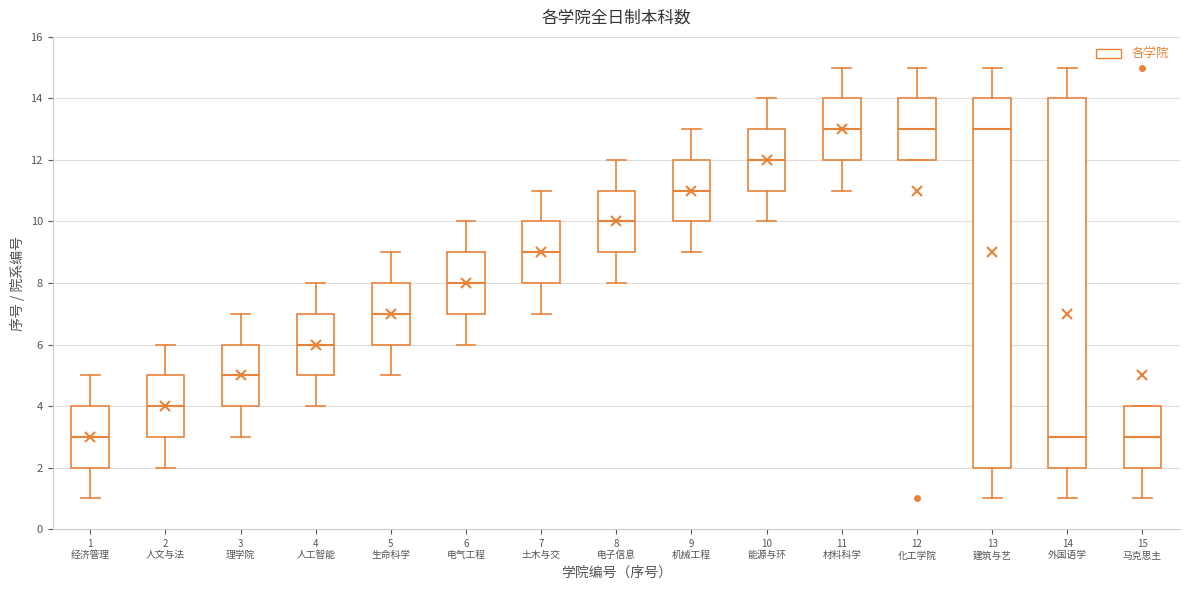

Reading left to right, transcribe this box plot: for each box, give where its median line is, the range the box spans, and where its two whiskers end, as read against the y-axis. The values are not printed on the chart, so give them approximately, as read against the axis.

1 经济管理: median 3, box 2 to 4, whiskers 1 to 5
2 人文与法: median 4, box 3 to 5, whiskers 2 to 6
3 理学院: median 5, box 4 to 6, whiskers 3 to 7
4 人工智能: median 6, box 5 to 7, whiskers 4 to 8
5 生命科学: median 7, box 6 to 8, whiskers 5 to 9
6 电气工程: median 8, box 7 to 9, whiskers 6 to 10
7 土木与交: median 9, box 8 to 10, whiskers 7 to 11
8 电子信息: median 10, box 9 to 11, whiskers 8 to 12
9 机械工程: median 11, box 10 to 12, whiskers 9 to 13
10 能源与环: median 12, box 11 to 13, whiskers 10 to 14
11 材料科学: median 13, box 12 to 14, whiskers 11 to 15
12 化工学院: median 13, box 12 to 14, whiskers 12 to 15
13 建筑与艺: median 13, box 2 to 14, whiskers 1 to 15
14 外国语学: median 3, box 2 to 14, whiskers 1 to 15
15 马克思主: median 3, box 2 to 4, whiskers 1 to 4